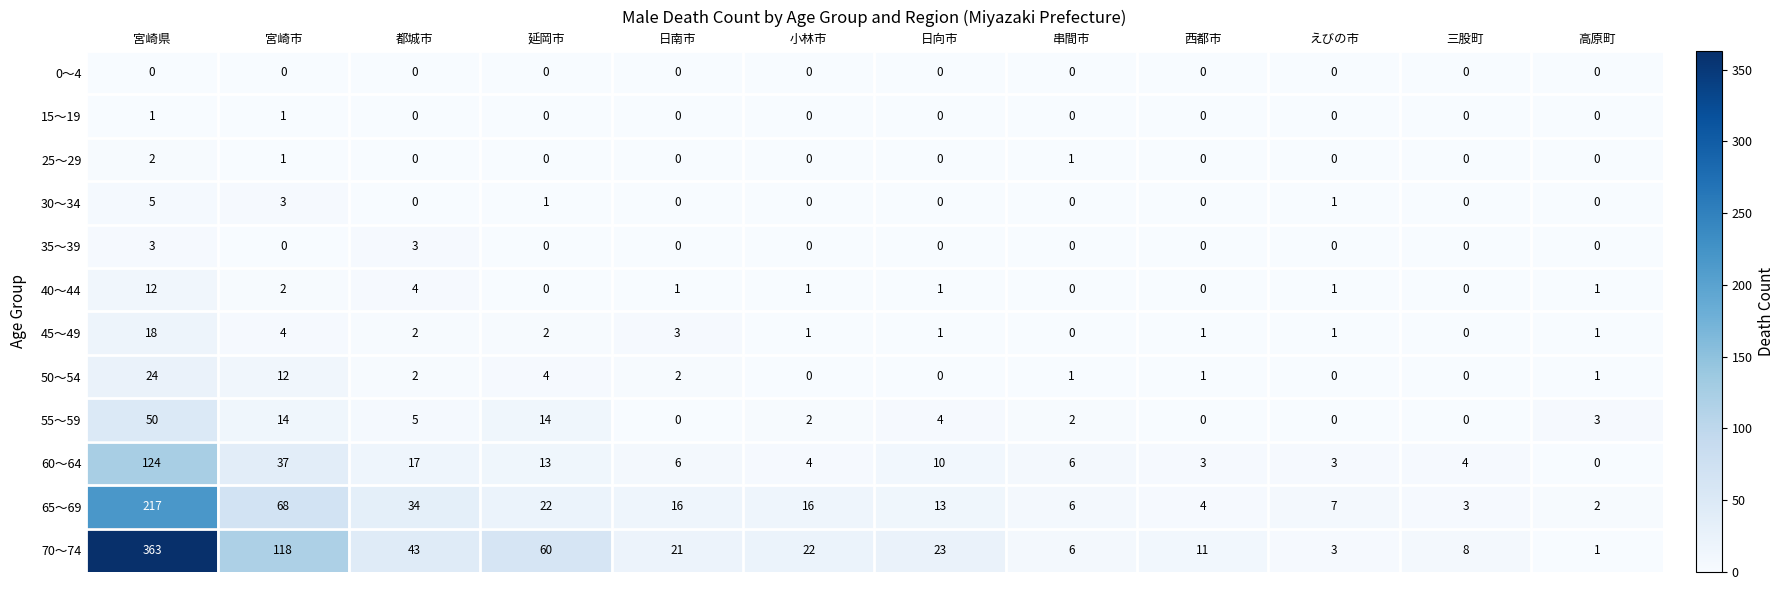

What is the difference between the second highest and second lowest values in the 45～49 series?

4